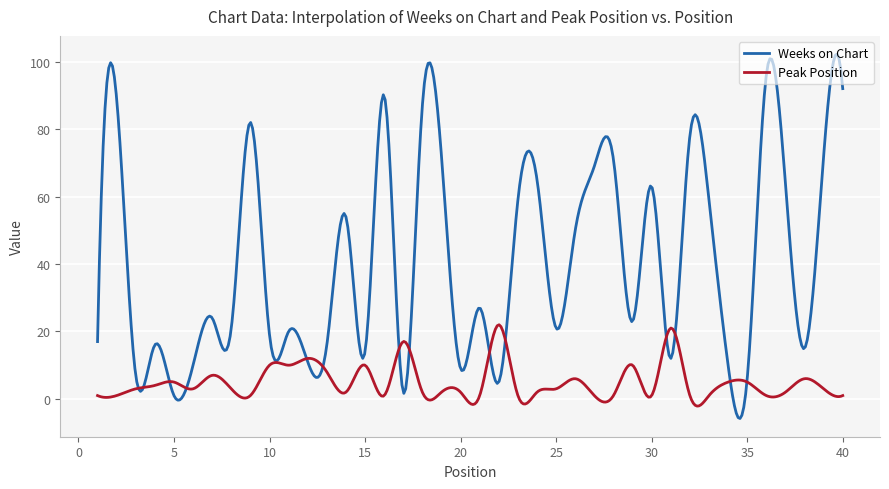

List the series in order of their overall mean, highest first.

Weeks on Chart, Peak Position